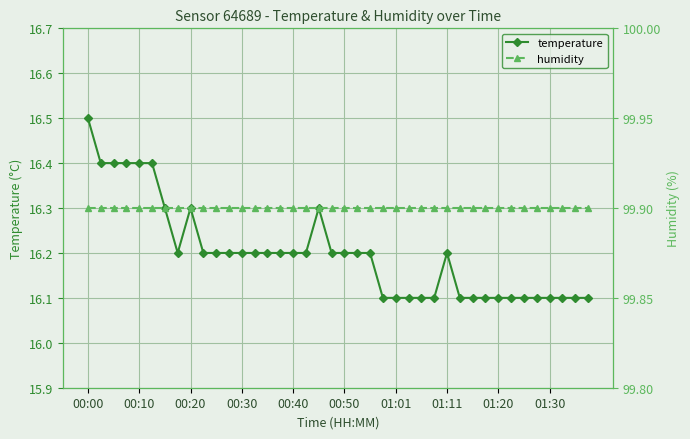

How many temperature values are between 16 and 17?

40